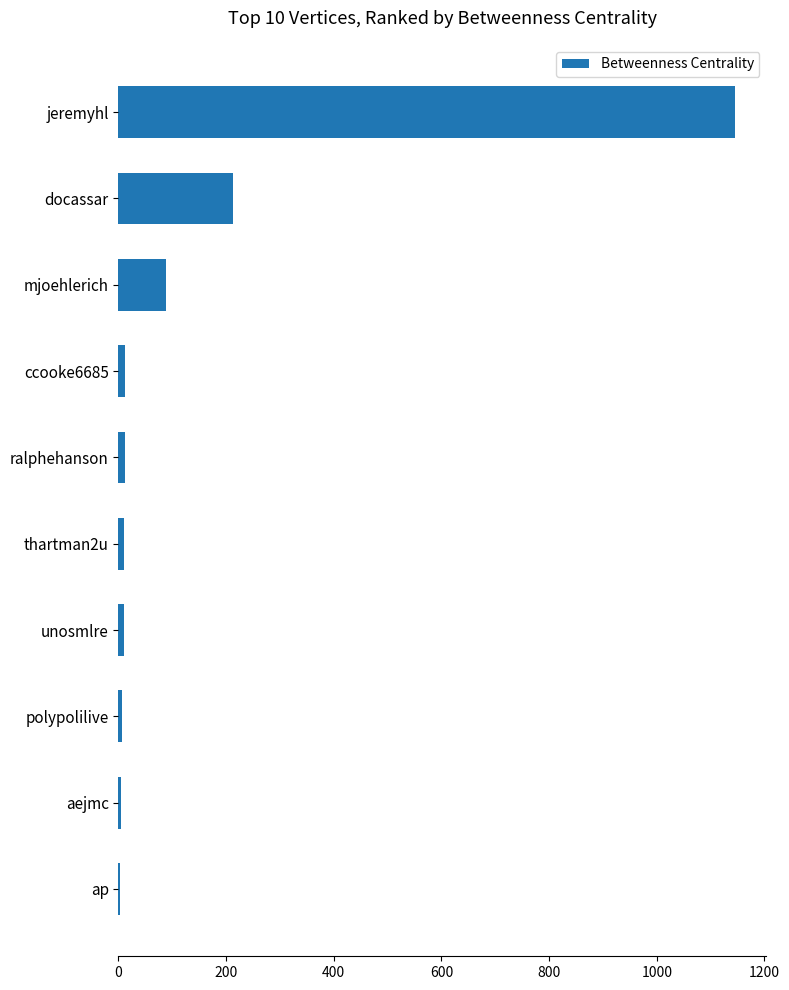

Are the bars grouped side by side (vs. stacked)?

No